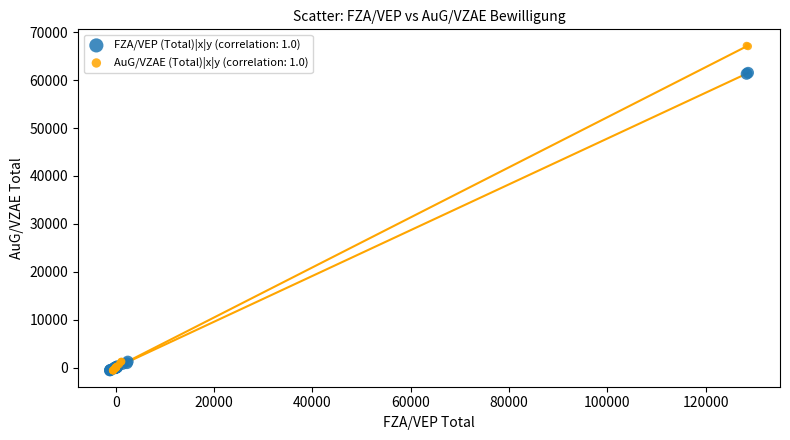

Which series reaches the maximum Y coordinate?

AuG/VZAE (Total)|x|y (correlation: 1.0)